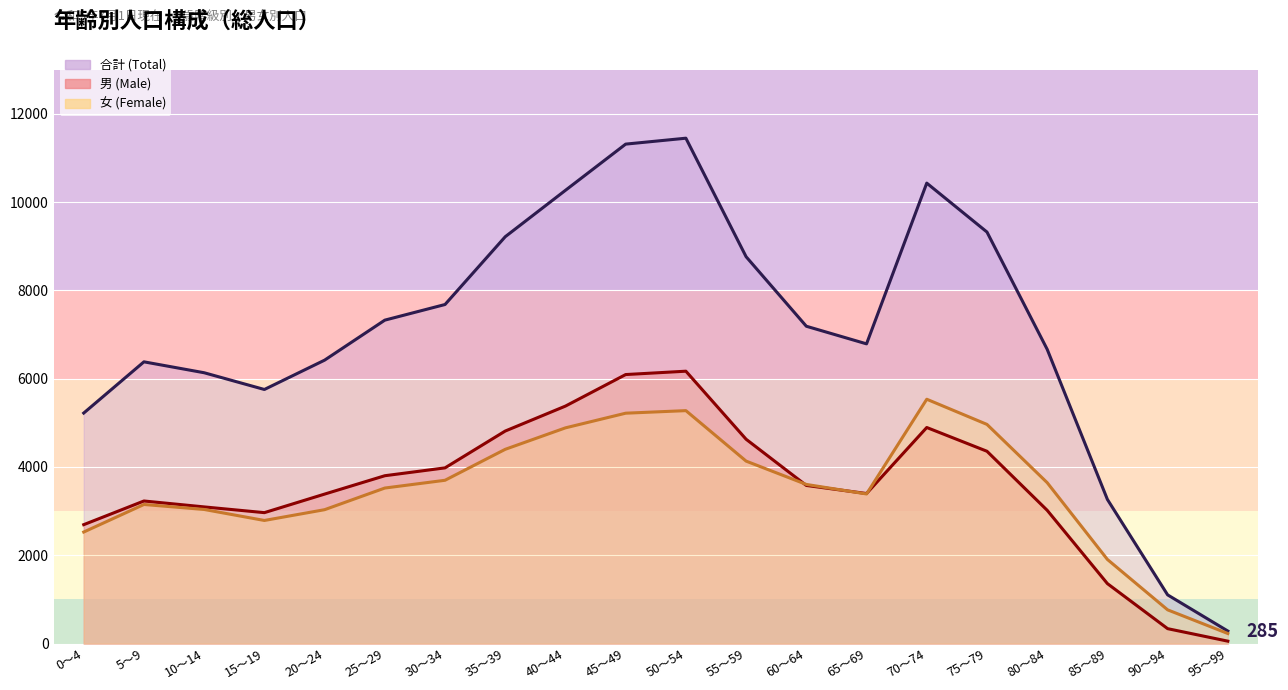

What is the sum of the 男 (Male) values at 85～89 and 75～79?

5715